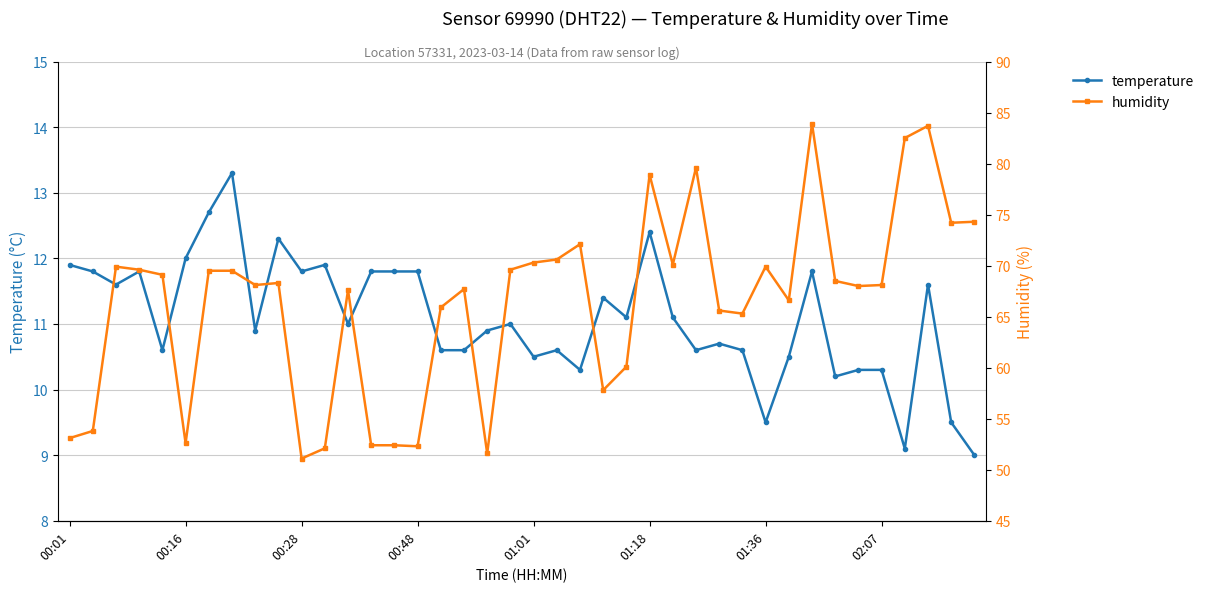

List the series in order of their overall mean, lowest first.

temperature, humidity